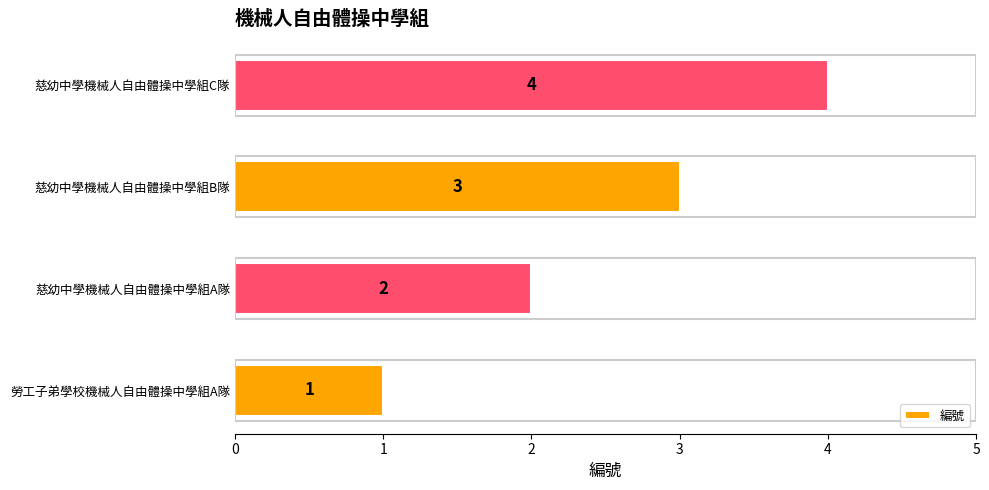

Count the values in the range 2 to 4.

3